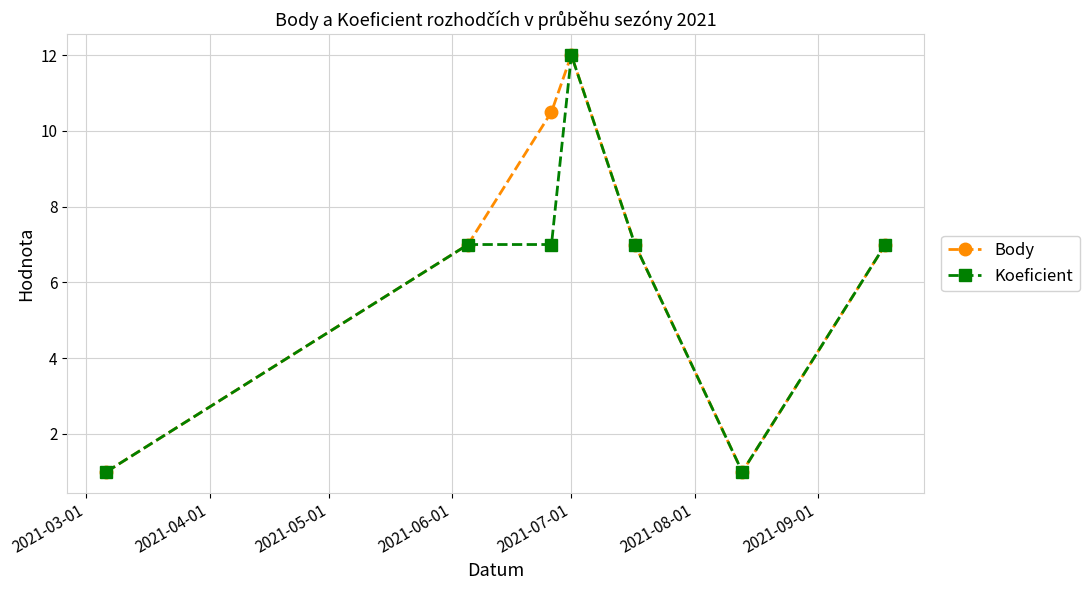

What is the greatest value displayed?

12.0